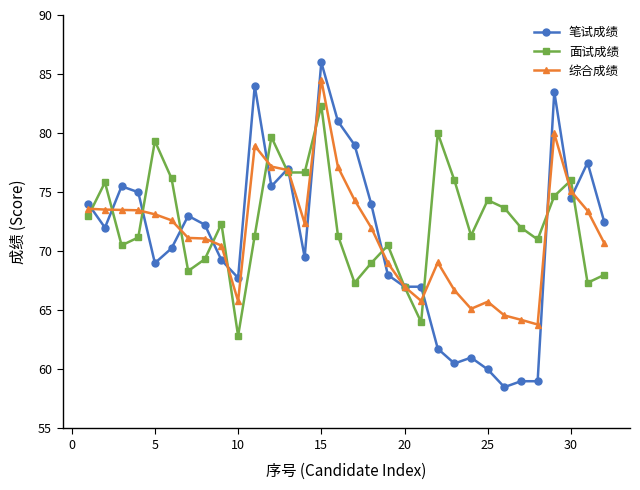

True or false: 笔试成绩 has more than 1 interior local peaks.

True